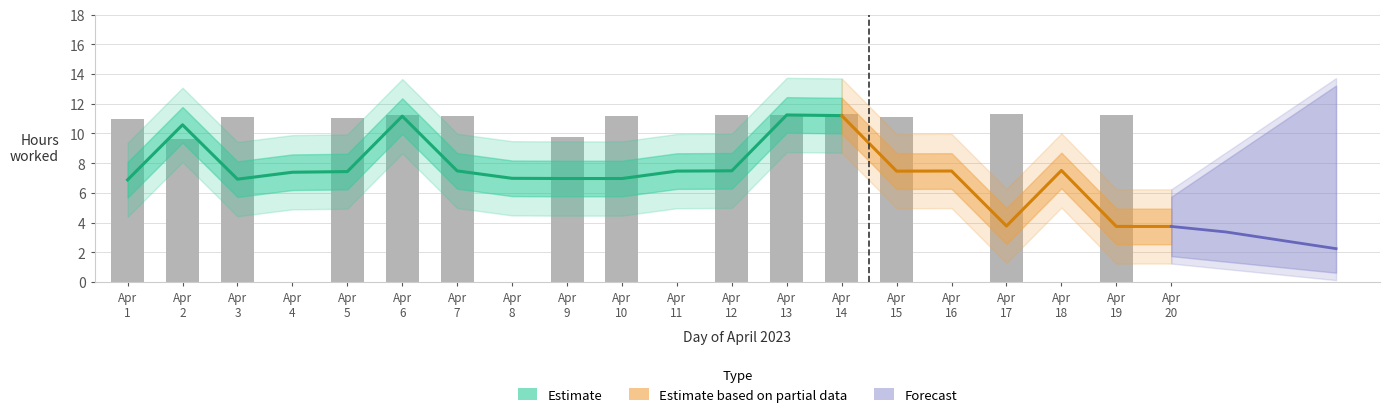

The value at Apr 19 is 17.0. True or false?

False